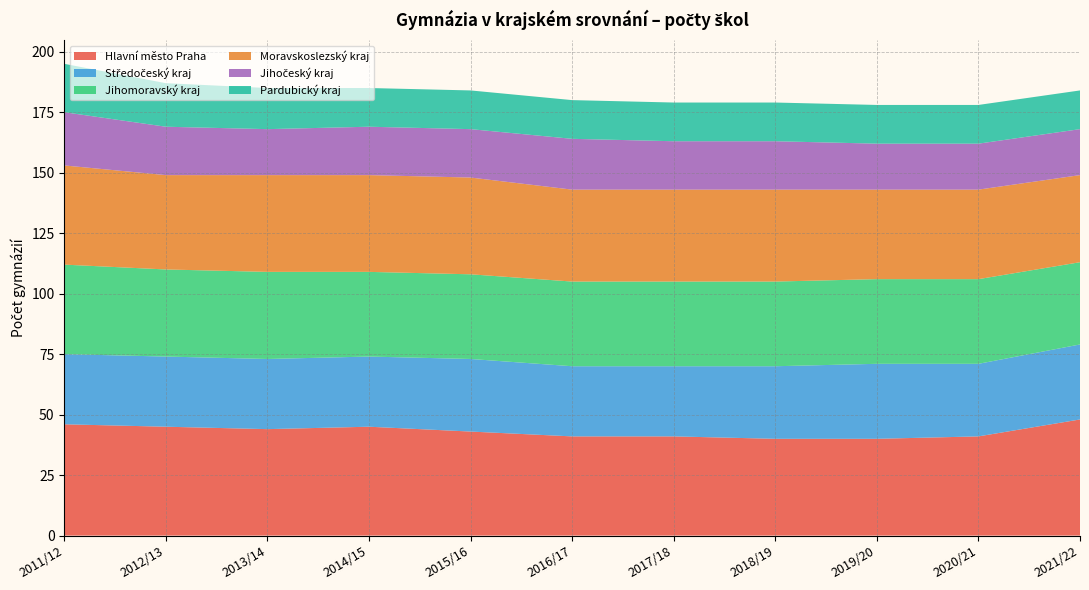

Reading left to right, what are all the values shown in this chart?

Hlavní město Praha: 46	45	44	45	43	41	41	40	40	41	48
Středočeský kraj: 29	29	29	29	30	29	29	30	31	30	31
Jihomoravský kraj: 37	36	36	35	35	35	35	35	35	35	34
Moravskoslezský kraj: 41	39	40	40	40	38	38	38	37	37	36
Jihočeský kraj: 22	20	19	20	20	21	20	20	19	19	19
Pardubický kraj: 20	18	17	16	16	16	16	16	16	16	16